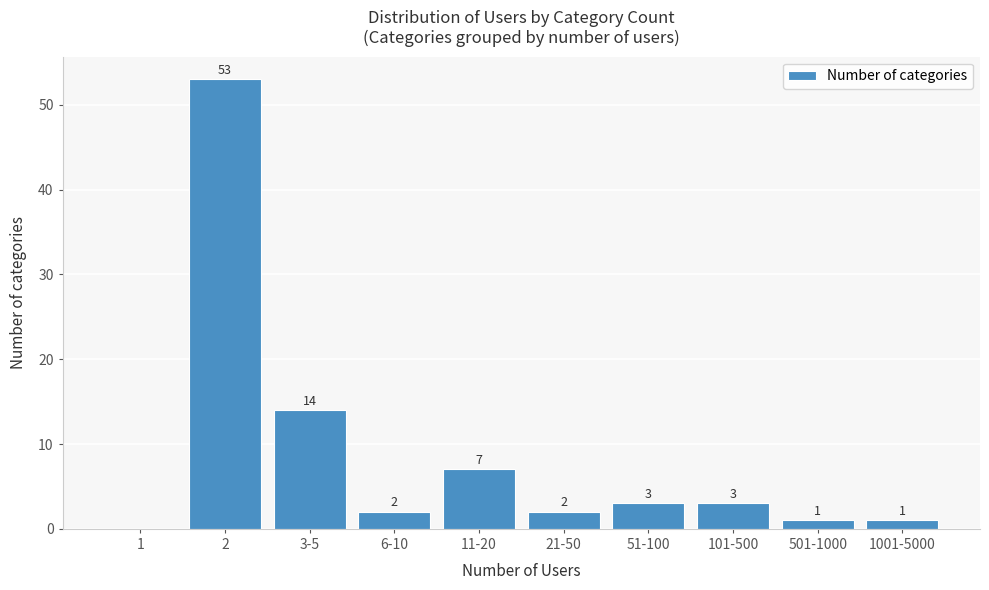

Reading left to right, extract all data points from this chart.

1=0	2=53	3-5=14	6-10=2	11-20=7	21-50=2	51-100=3	101-500=3	501-1000=1	1001-5000=1